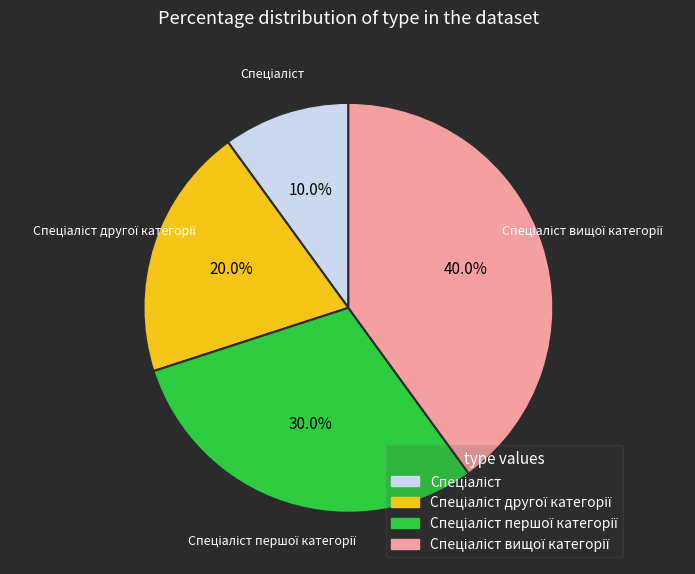

Count the number of slices in the pie.

4